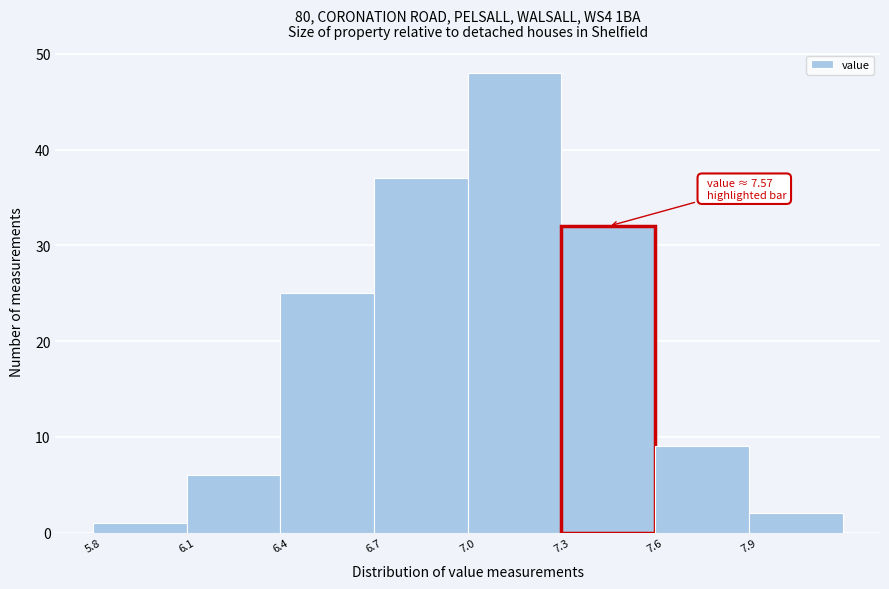

Which range on the x-axis has the tallest bar?

7.0 to 7.3